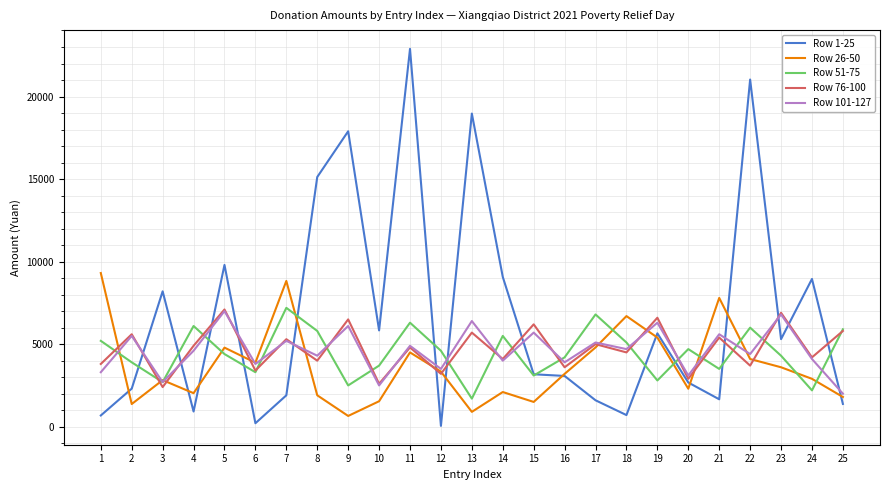

What is the highest value of the Row 101-127 series?

7000.0